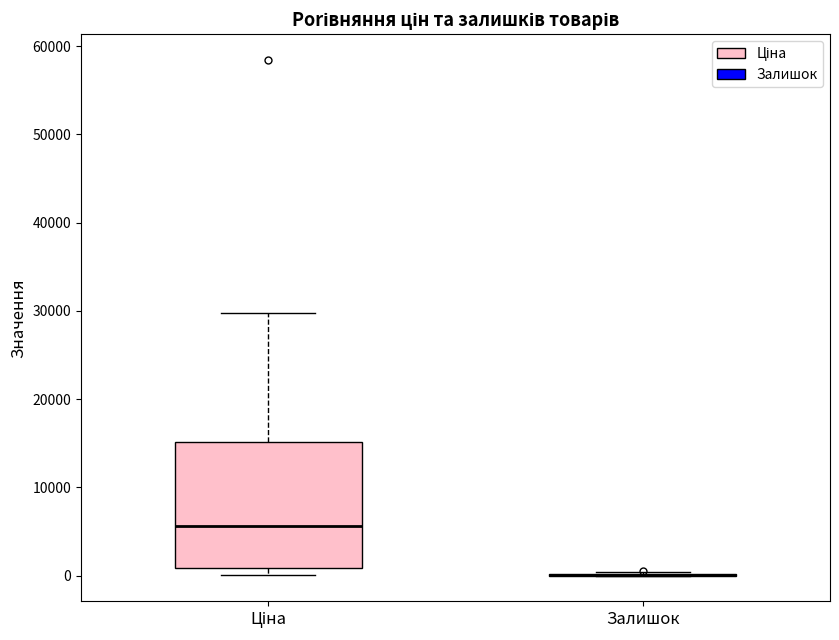

Reading left to right, transcribe this box plot: for each box, give where its median line is, the range the box spans, and where its two whiskers end, as read against the y-axis. The values are not printed on the chart, so give them approximately, as read against the axis.

Ціна: median 6000, box 1000 to 15000, whiskers 0 to 30000
Залишок: box collapsed to a line at 0, whiskers 0 to 0